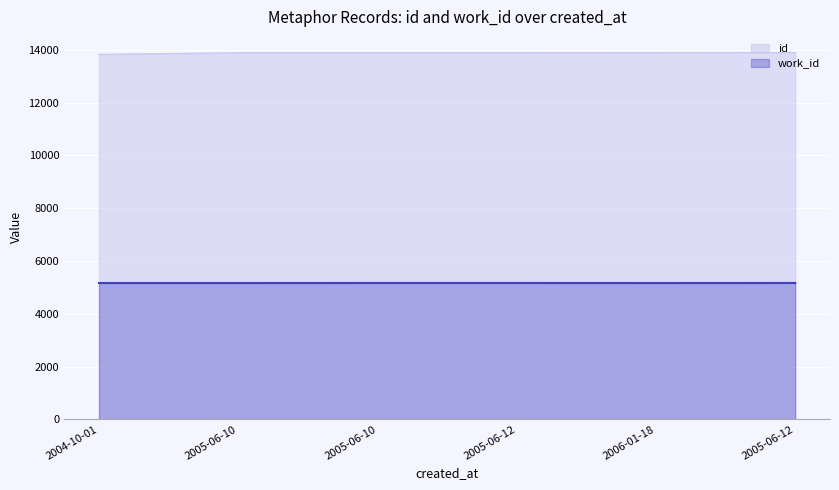

How many distinct data groups are displayed?

2